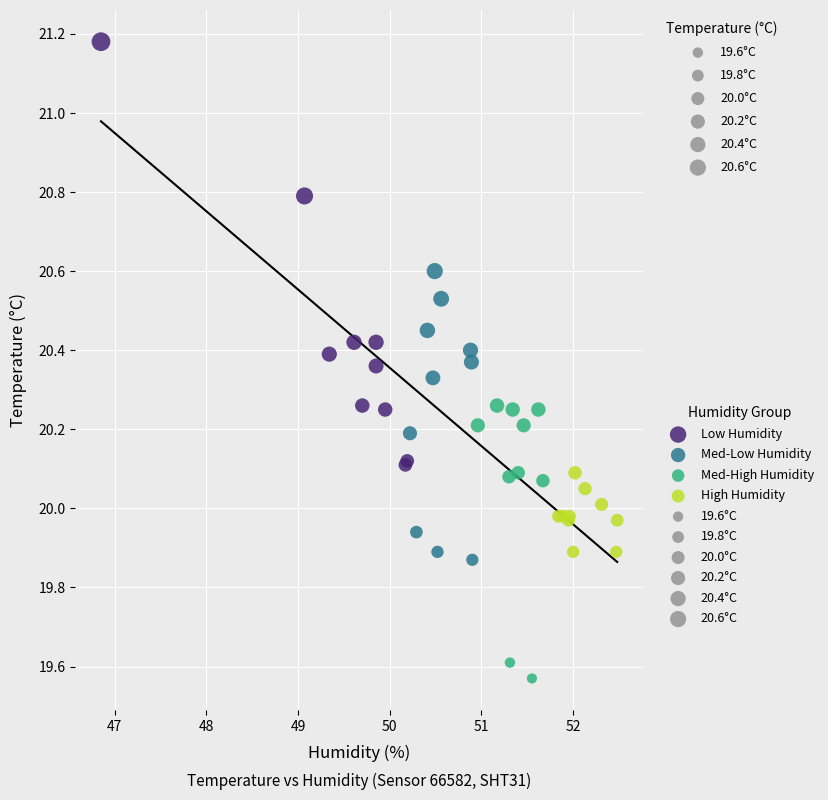

Which series reaches the maximum Y coordinate?

Low Humidity